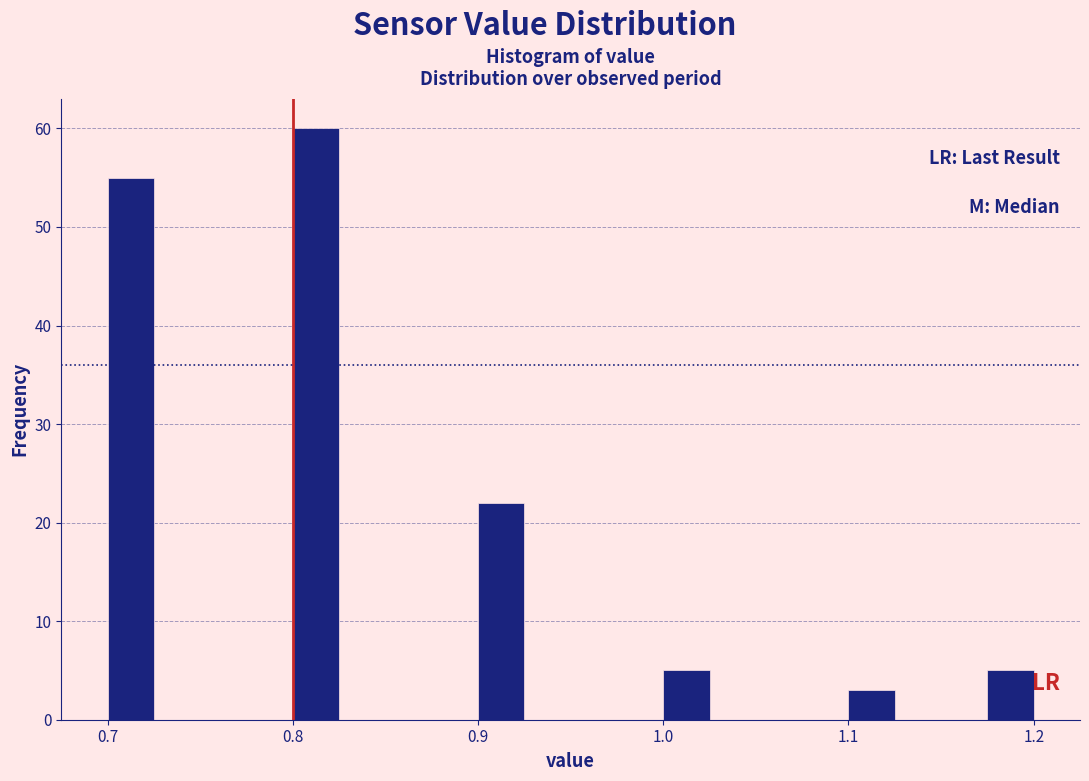

Around what value on the x-axis is the tallest bar? Give the approximate position of its centre, as read against the axis.

0.81